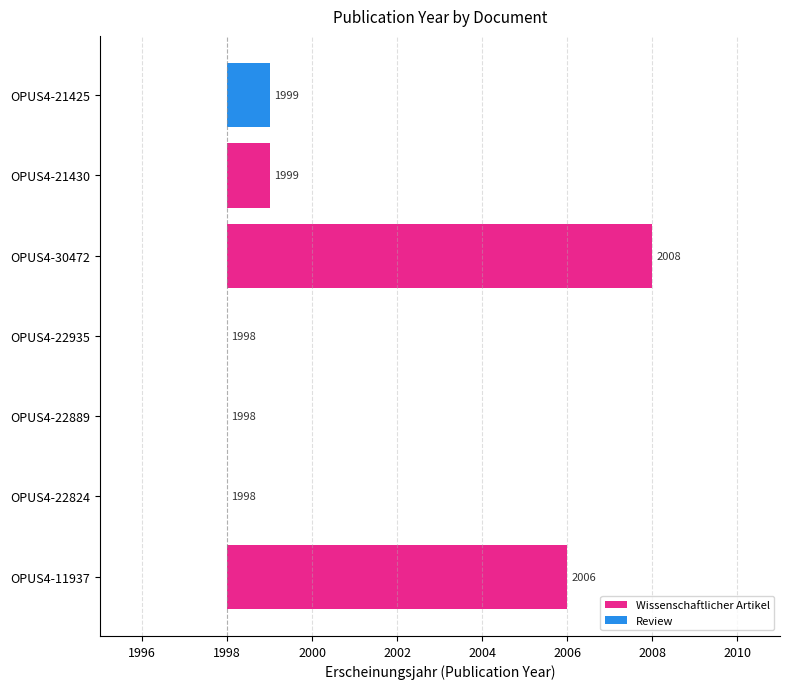

Reading left to right, extract all data points from this chart.

OPUS4-11937=2006	OPUS4-22824=1998	OPUS4-22889=1998	OPUS4-22935=1998	OPUS4-30472=2008	OPUS4-21430=1999	OPUS4-21425=1999